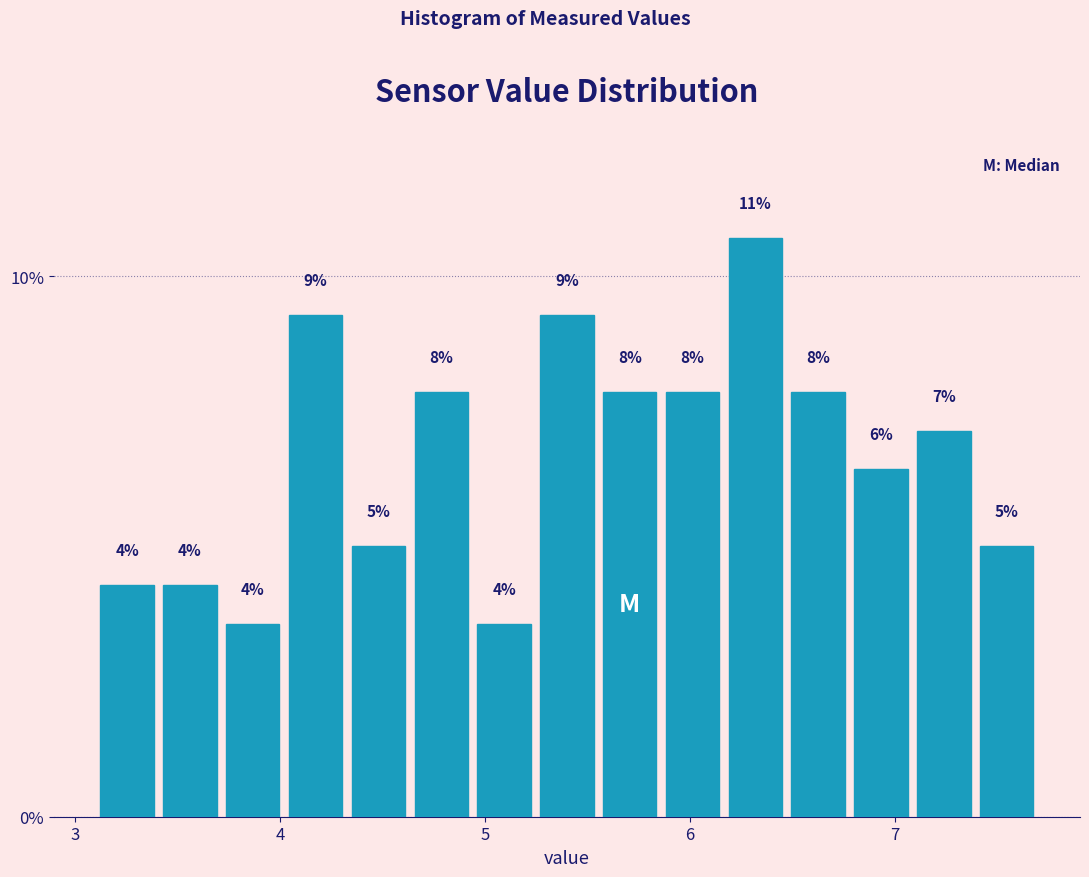

Read against the x-axis, roughly where is the centre of the tallest bar?

6.3